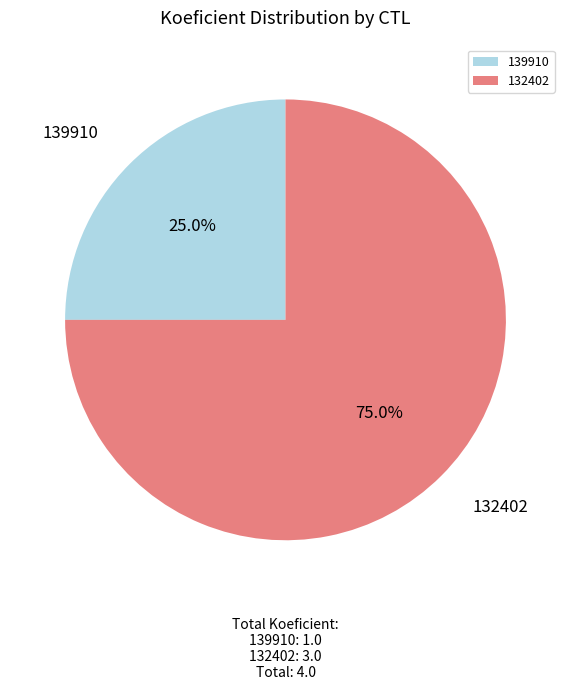

How many segments does this pie chart have?

2